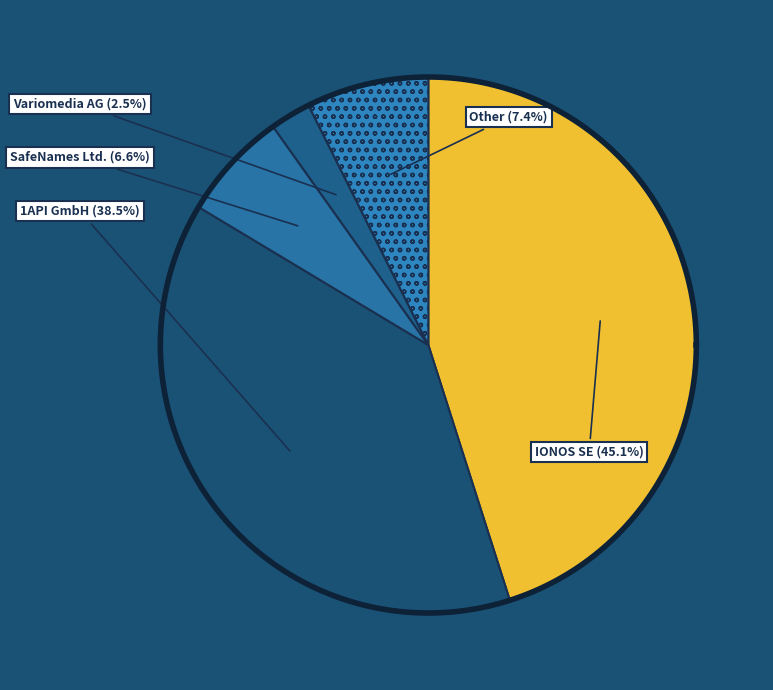

Which slice is the largest?

IONOS SE